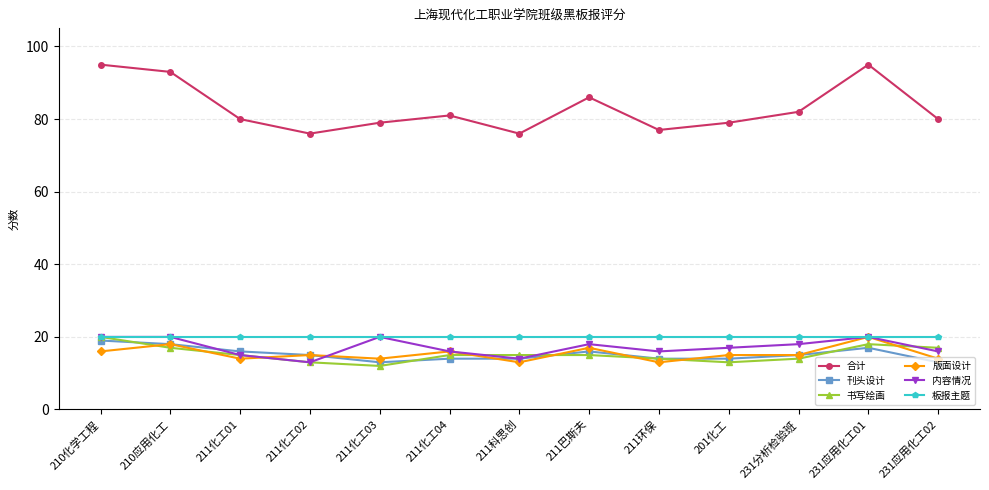

True or false: 板报主题 has a value of 20 at 211化工03.

True